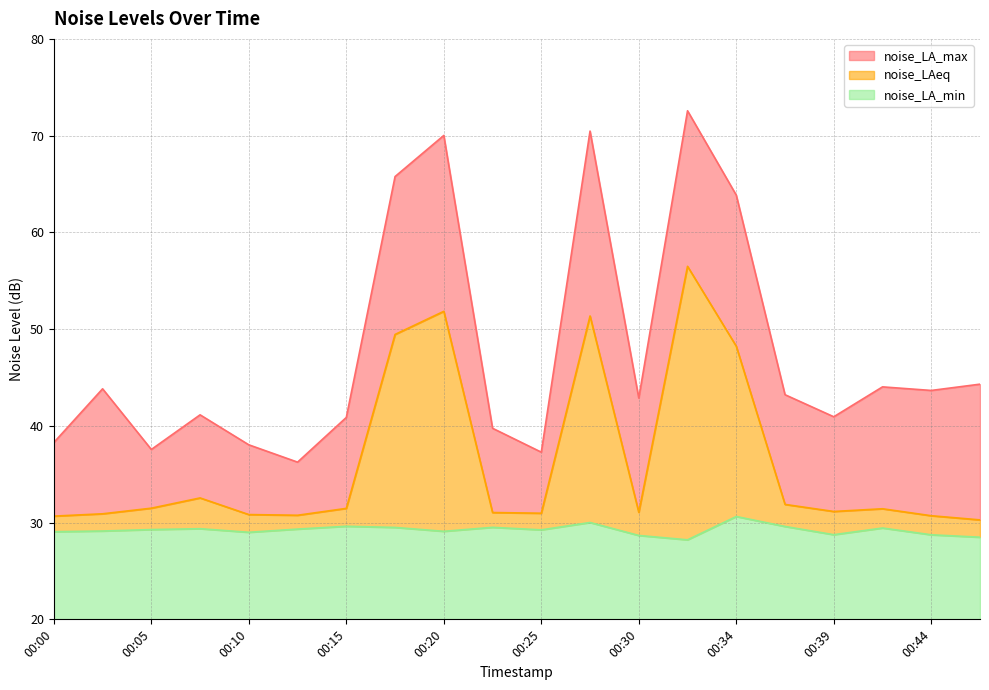

How many distinct data groups are displayed?

3